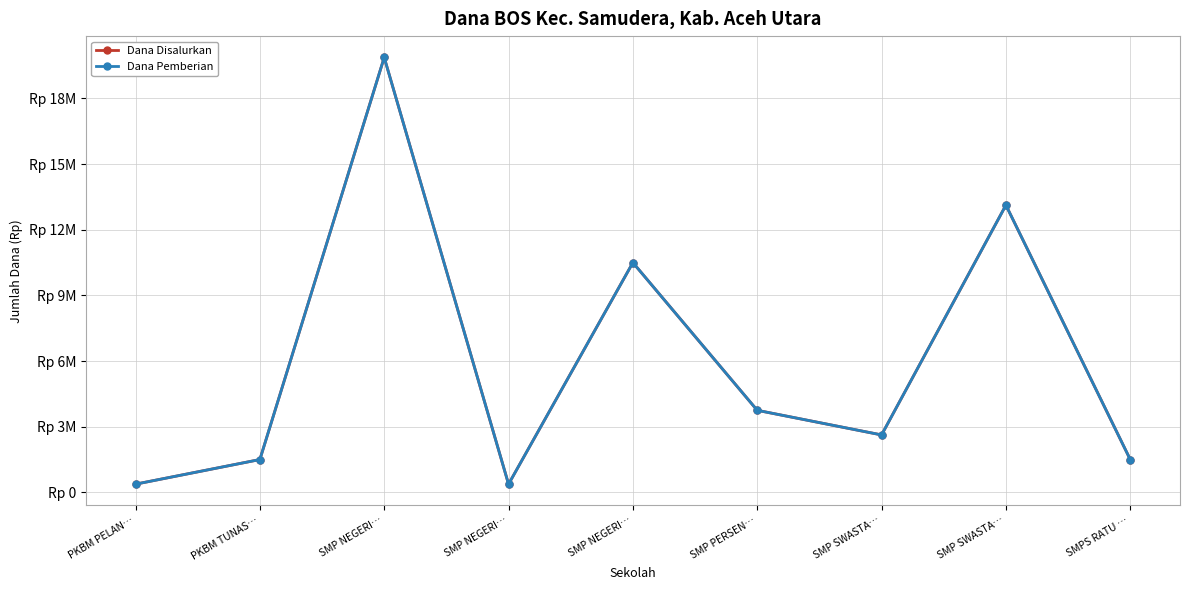

At which label is Dana Disalurkan closest to 10125000?

SMP NEGERI…